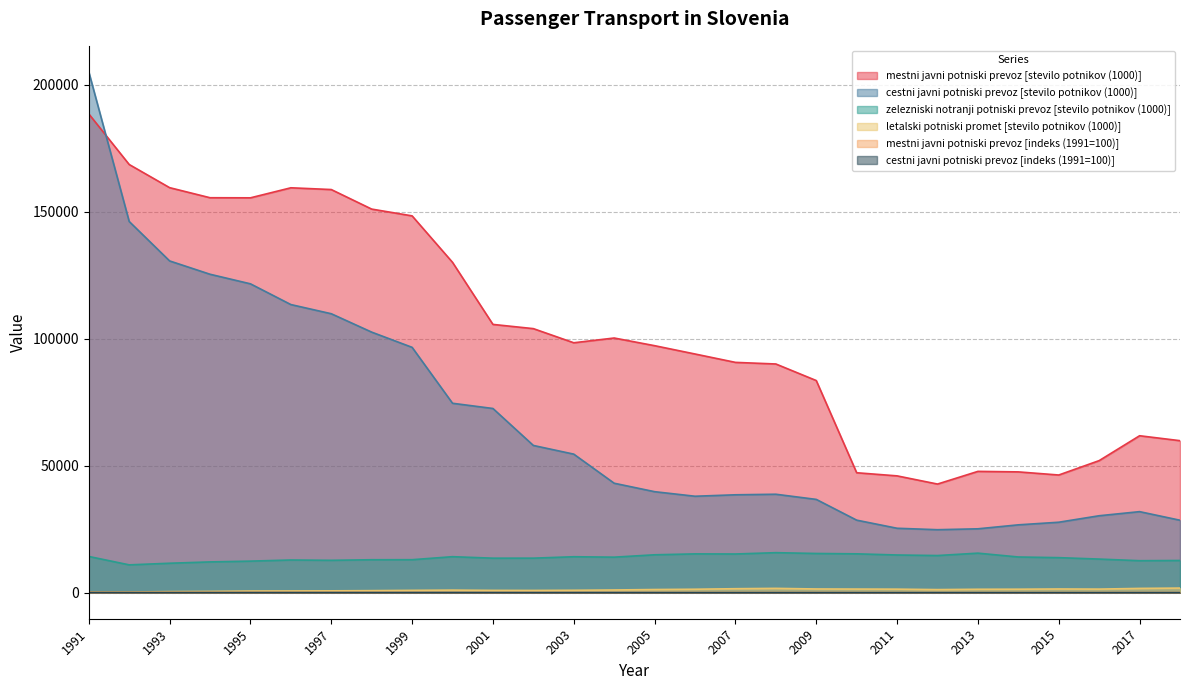

How many lines are shown in the chart?

6